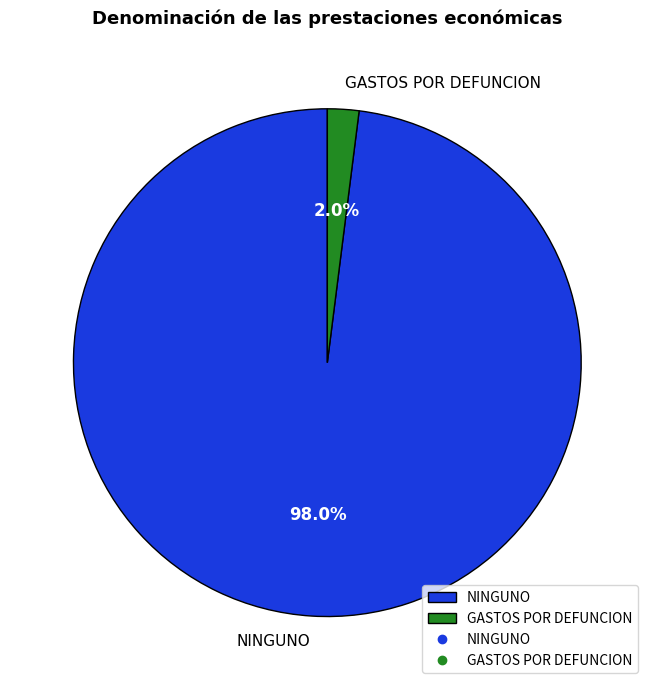

What percentage is the NINGUNO slice, to the nearest percent?

98%